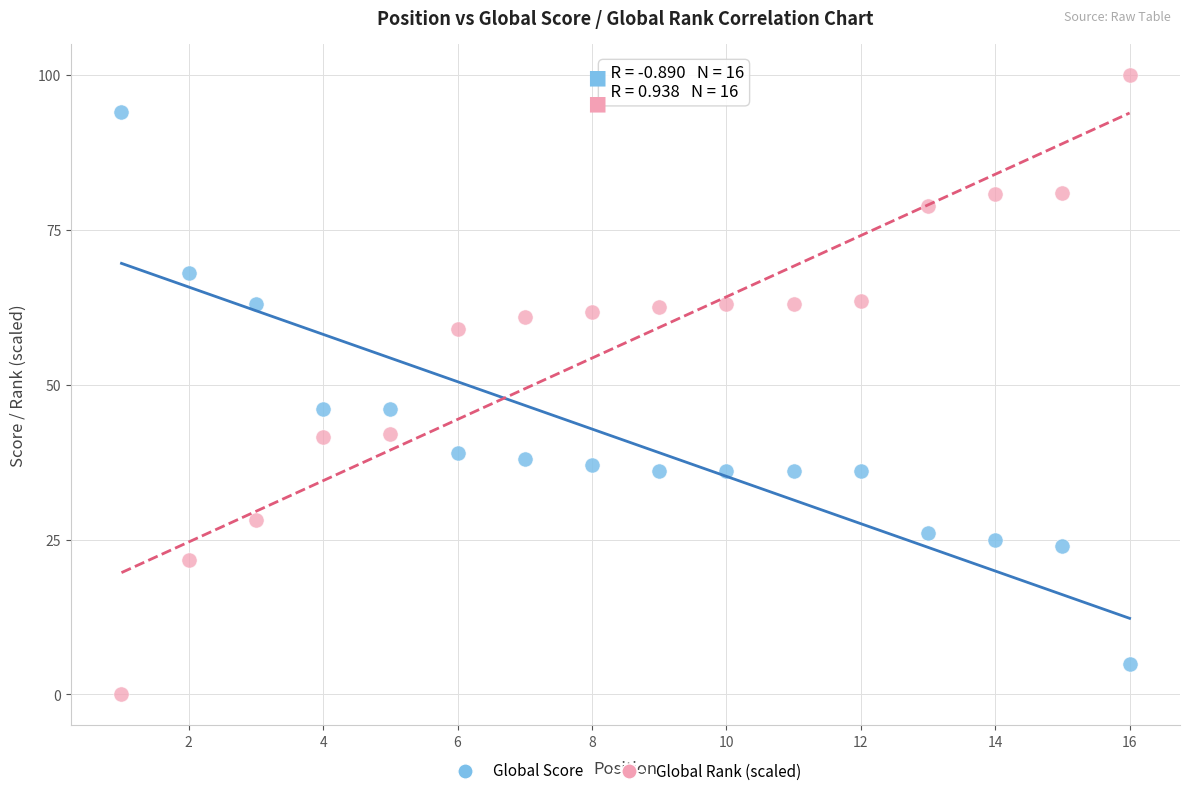

Across all data points, what is the range of X values (max minus min)?

15.0